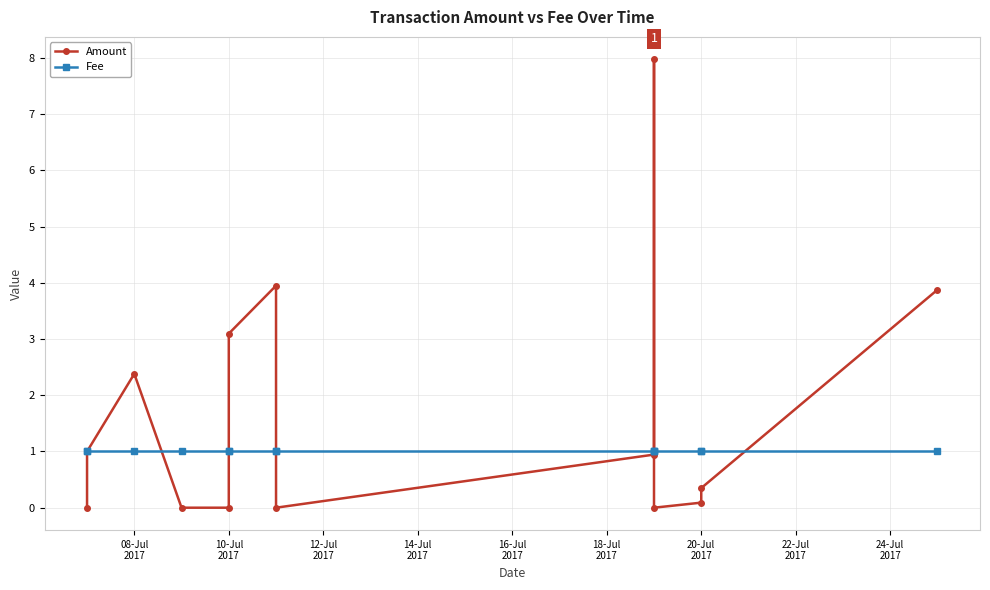

At how many categories does at least one series exceed 2?

5